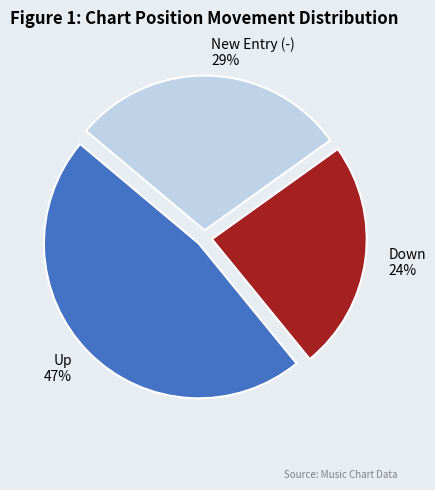

Which slice is the smallest?

Down